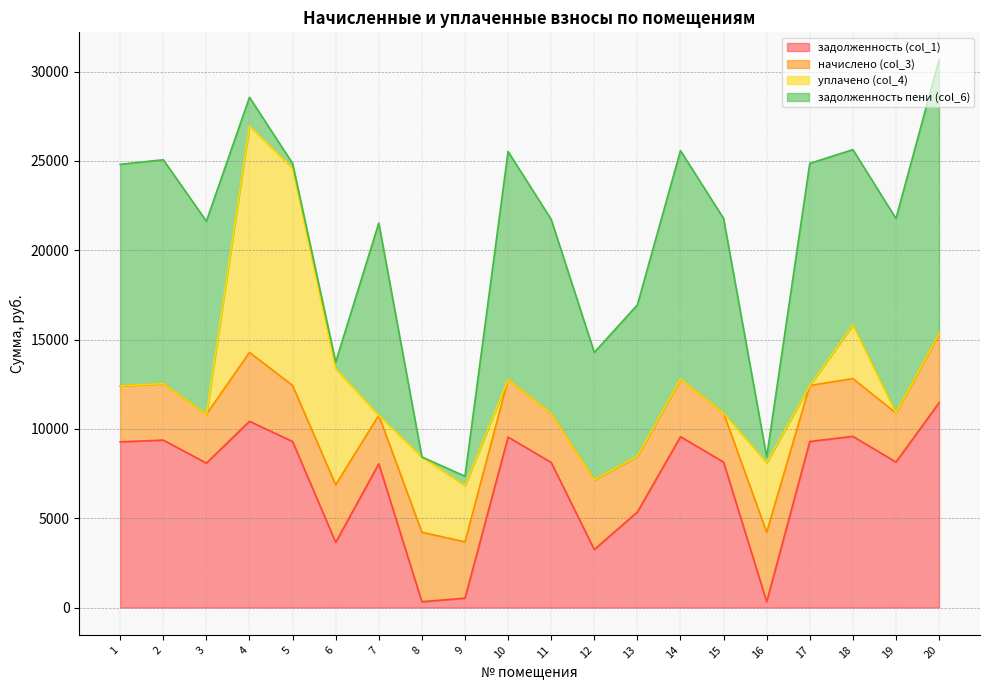

Which series has the widest spread of values?

задолженность пени (col_6)